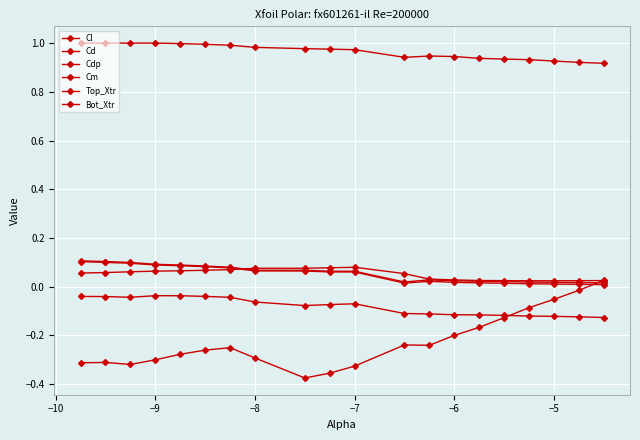

Reading left to right, transcribe all the data shown in this chart.

Cl: -0.3	-0.3	-0.3	-0.3	-0.3	-0.3	-0.3	-0.3	-0.4	-0.4	-0.3	-0.2	-0.2	-0.2	-0.2	-0.1	-0.1	-0.1	-0.0	0.0
Cd: 0.1	0.1	0.1	0.1	0.1	0.1	0.1	0.1	0.1	0.1	0.1	0.0	0.0	0.0	0.0	0.0	0.0	0.0	0.0	0.0
Cdp: 0.1	0.1	0.1	0.1	0.1	0.1	0.1	0.1	0.1	0.1	0.1	0.0	0.0	0.0	0.0	0.0	0.0	0.0	0.0	0.0
Cm: -0.0	-0.0	-0.0	-0.0	-0.0	-0.0	-0.0	-0.1	-0.1	-0.1	-0.1	-0.1	-0.1	-0.1	-0.1	-0.1	-0.1	-0.1	-0.1	-0.1
Top_Xtr: 1.0	1.0	1.0	1.0	1.0	1.0	1.0	1.0	1.0	1.0	1.0	0.9	0.9	0.9	0.9	0.9	0.9	0.9	0.9	0.9
Bot_Xtr: 0.1	0.1	0.1	0.1	0.1	0.1	0.1	0.1	0.1	0.1	0.1	0.1	0.0	0.0	0.0	0.0	0.0	0.0	0.0	0.0